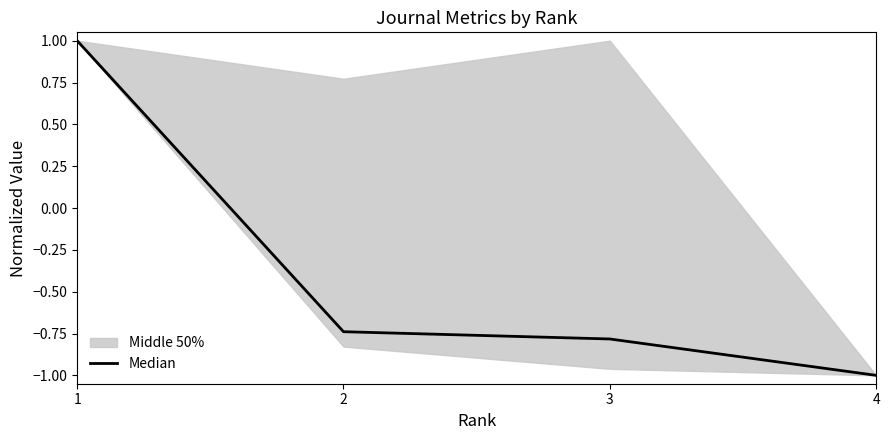

Which category has the lowest value across all series?

4